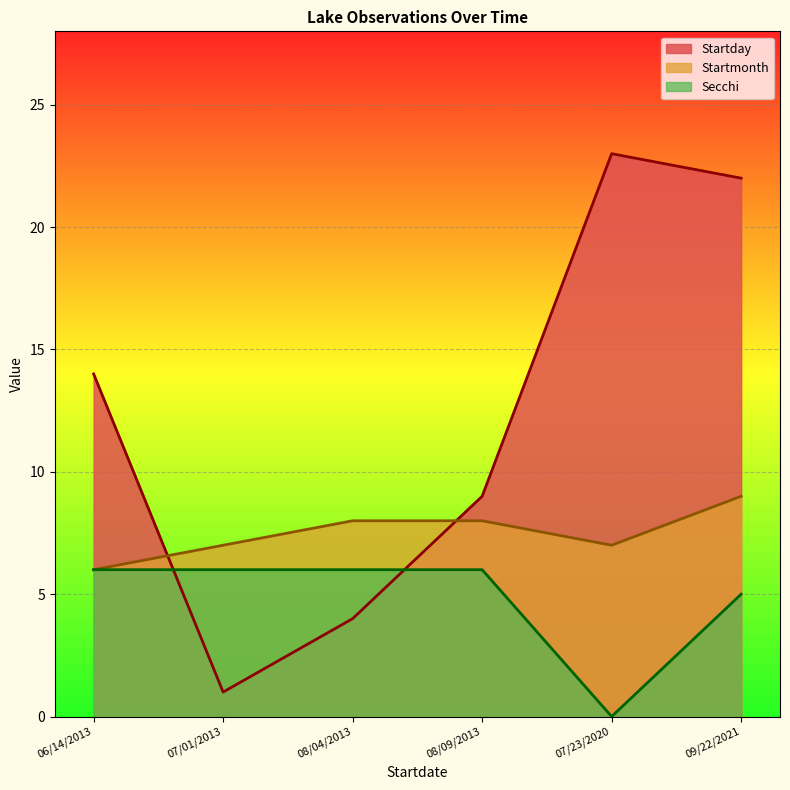

Reading left to right, what are all the values shown in this chart?

Startday: 14	1	4	9	23	22
Startmonth: 6	7	8	8	7	9
Secchi: 6	6	6	6	0	5